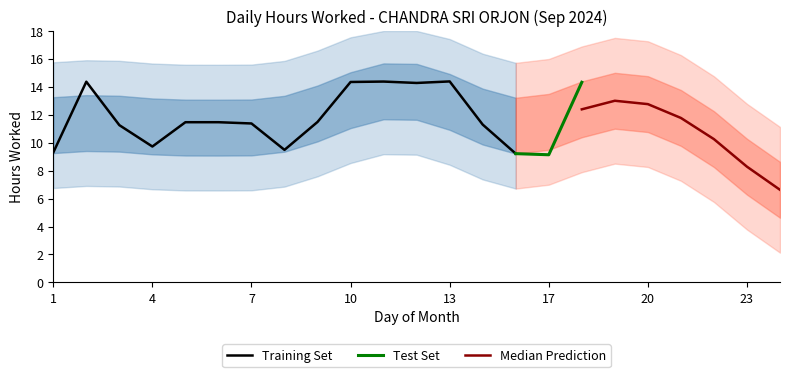

Is this an area chart (filled region under the line)?

No